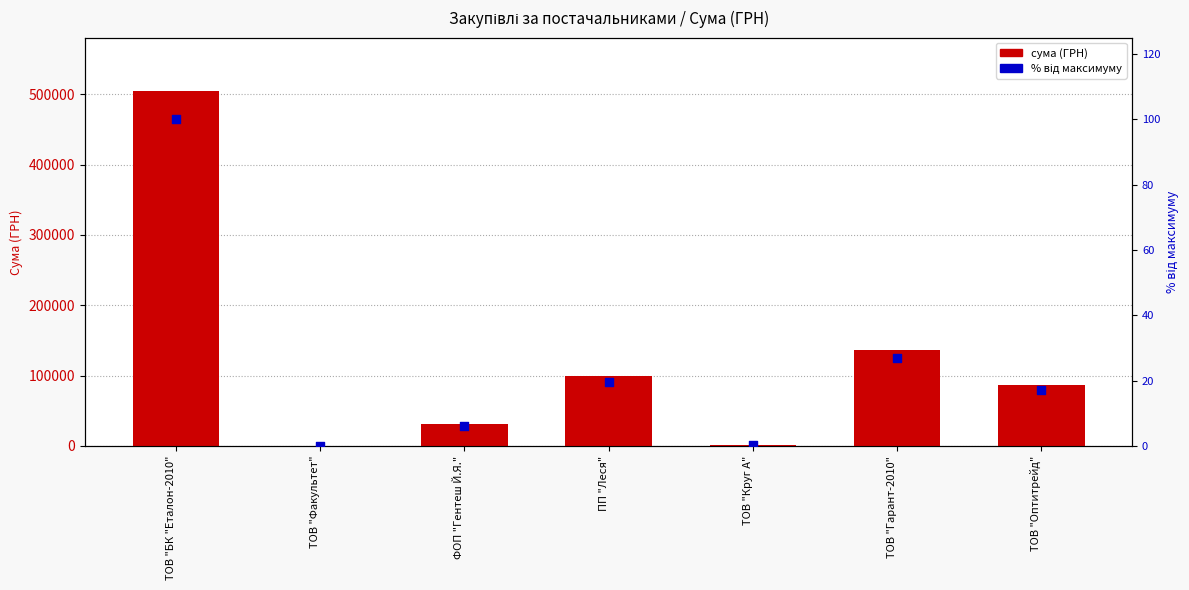

Which series reaches the minimum Y coordinate?

відсоток від макс.